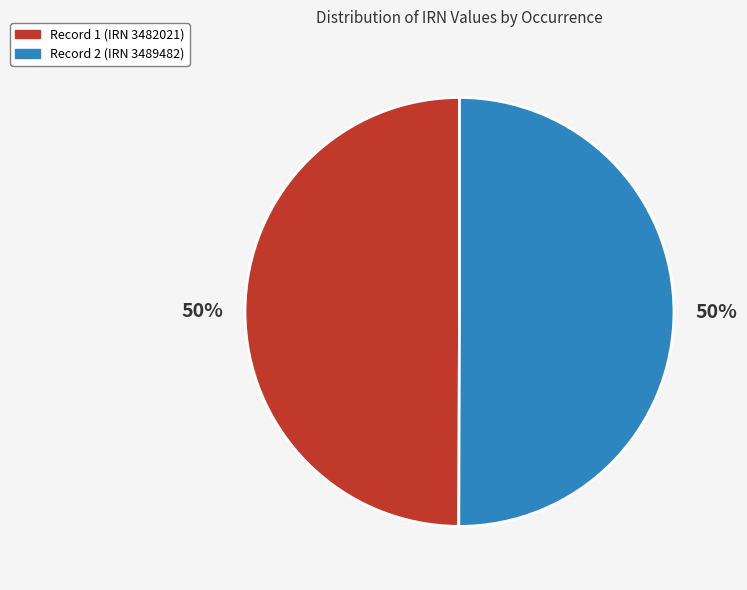

Approximately how many times larger is the value at Record 1 (IRN 3482021) compared to Record 2 (IRN 3489482)?

1.0